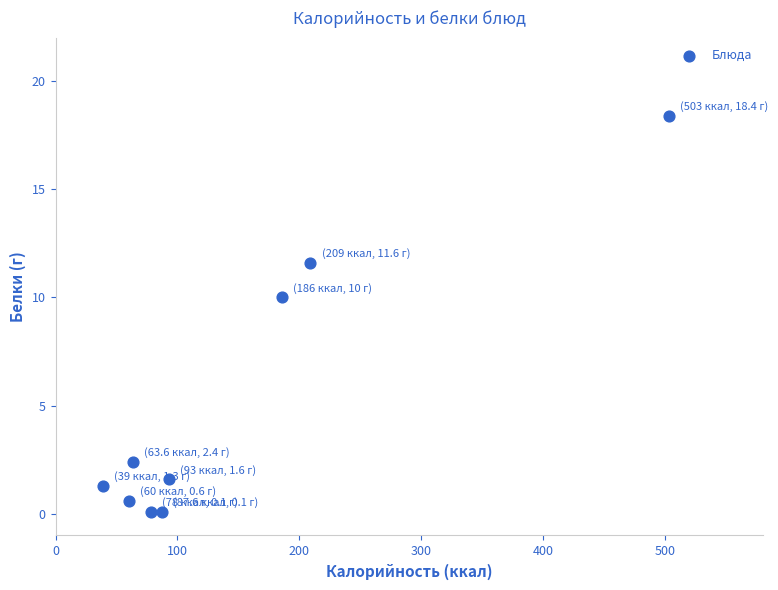

What Y value in the scatter plot is closest to 9?

10.0